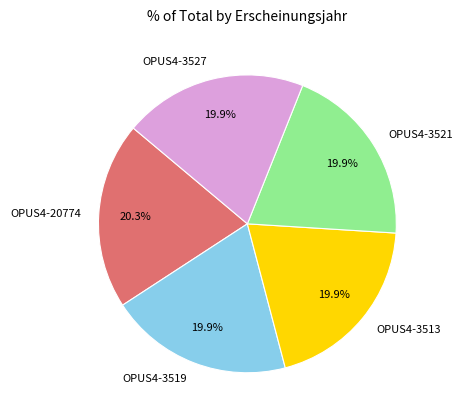

To the nearest percent, what is the combined percentage of OPUS4-3521 and OPUS4-3513?

40%